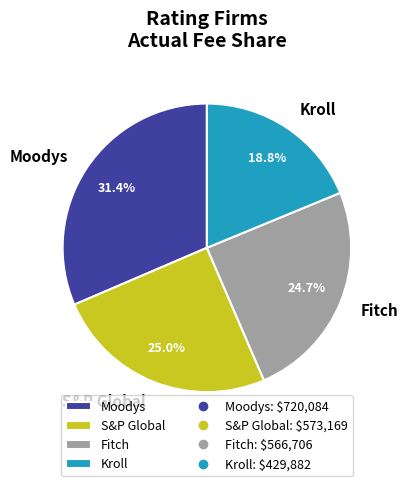

To the nearest percent, what is the combined percentage of Kroll and S&P Global?

44%